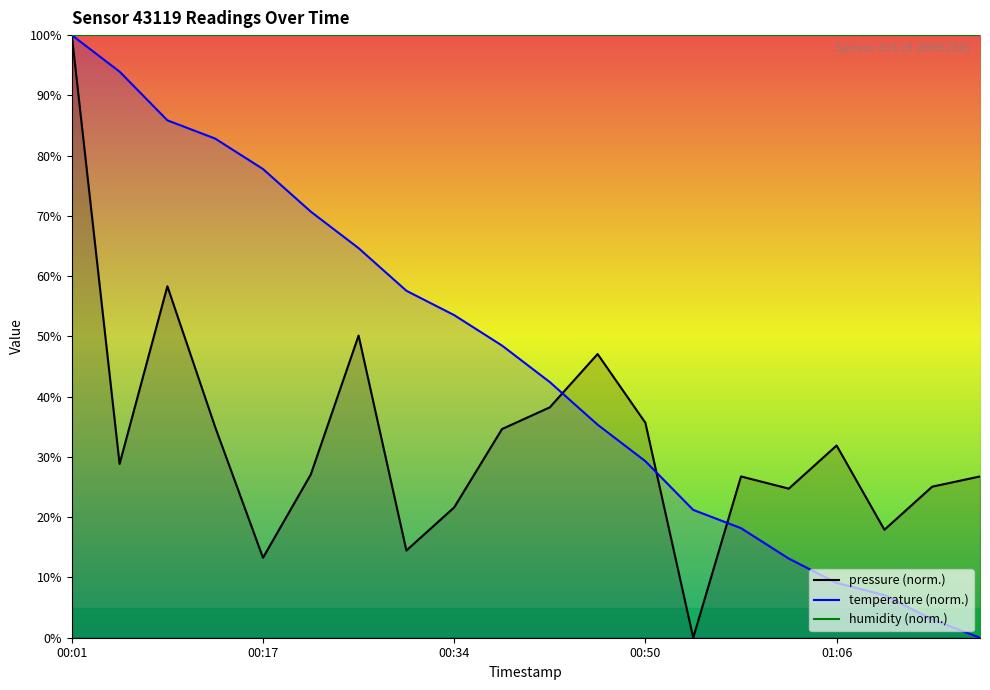

The temperature series shows 4.4 at 01:10. True or false?

False